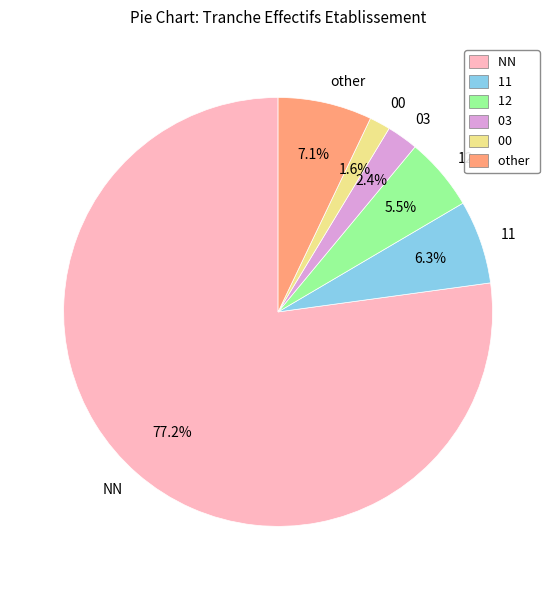

Count the number of slices in the pie.

6